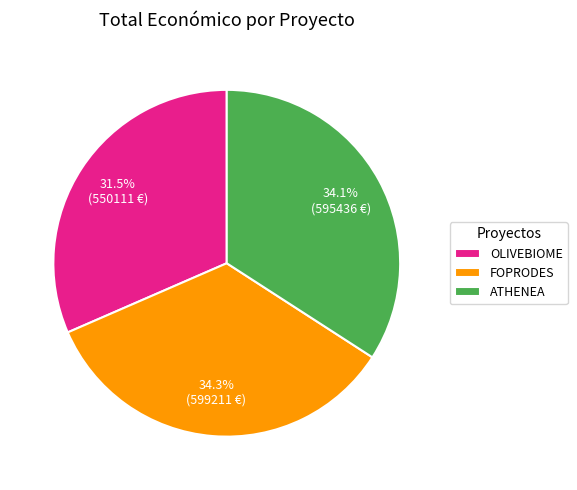

What percentage do OLIVEBIOME and FOPRODES together represent?

65.9%